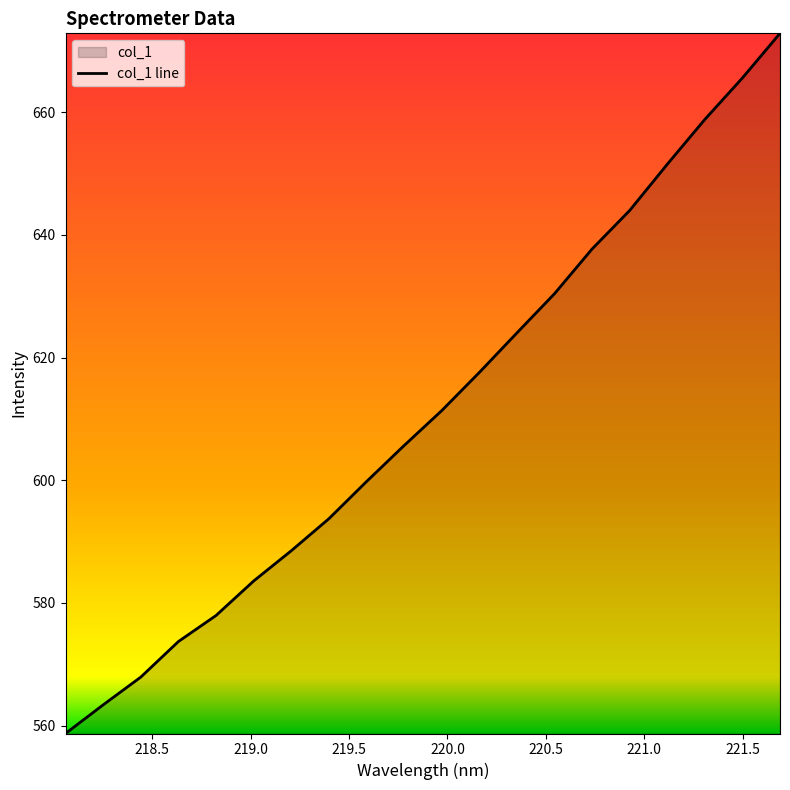

List the labels in order of value, smallest first.

218.0596, 218.2508, 218.442, 218.6332, 218.8244, 219.0156, 219.2067, 219.3979, 219.589, 219.7801, 219.9712, 220.1623, 220.3533, 220.5444, 220.7354, 220.9264, 221.1174, 221.3083, 221.4993, 221.6902